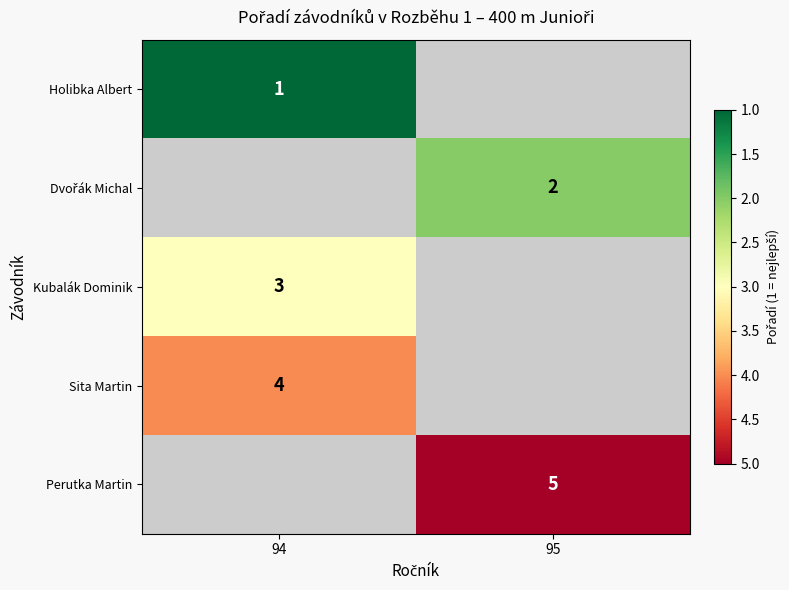

At how many categories does at least one series exceed 3?

2